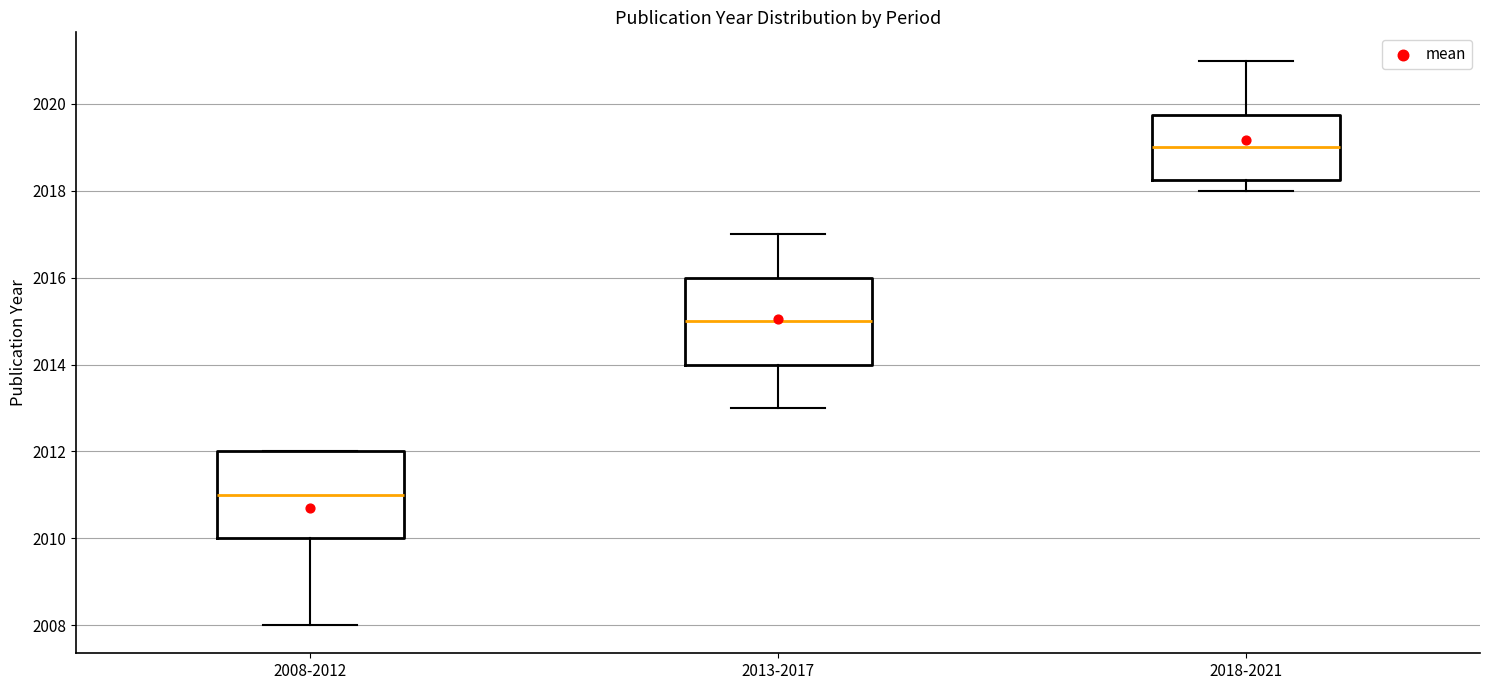

Where does the median line of the box for 2008-2012 sit on the y-axis? The values are not printed on the chart, so give them approximately, as read against the axis.

2011.0